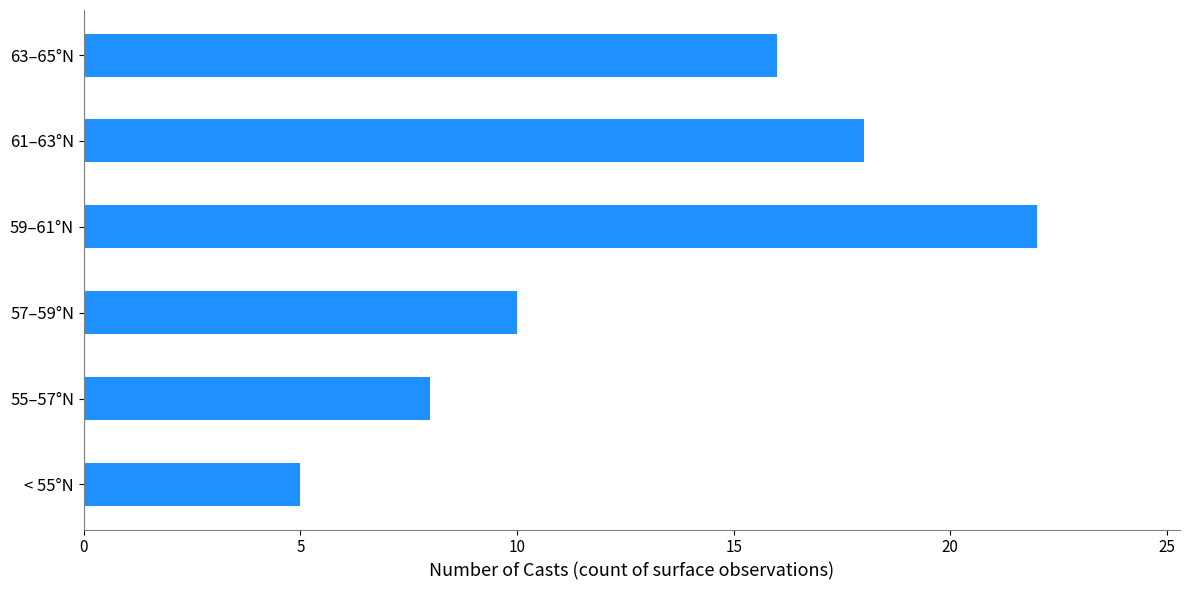

List the labels in order of value, largest first.

59–61°N, 61–63°N, 63–65°N, 57–59°N, 55–57°N, < 55°N